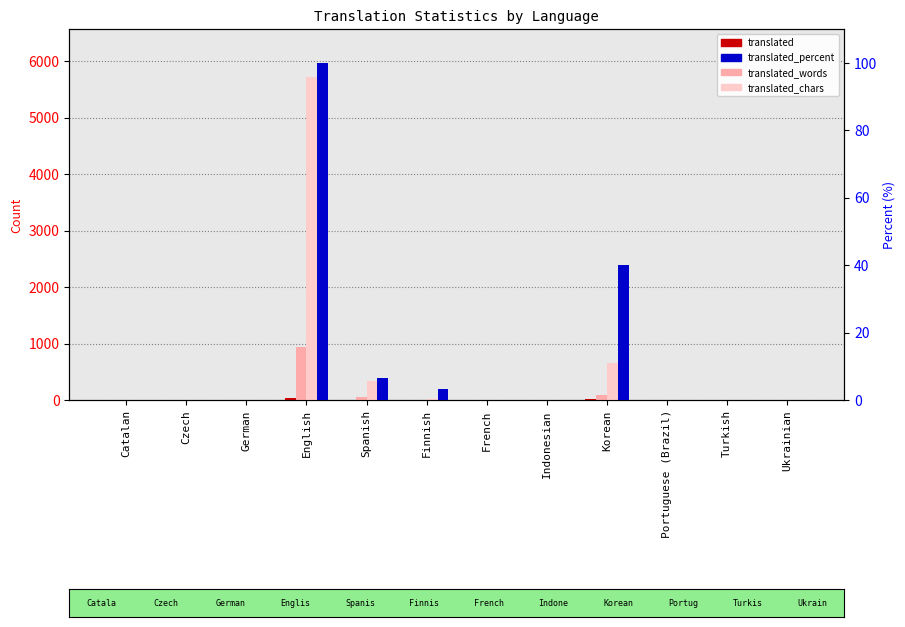

How many data points in translated_chars are above 0?

4